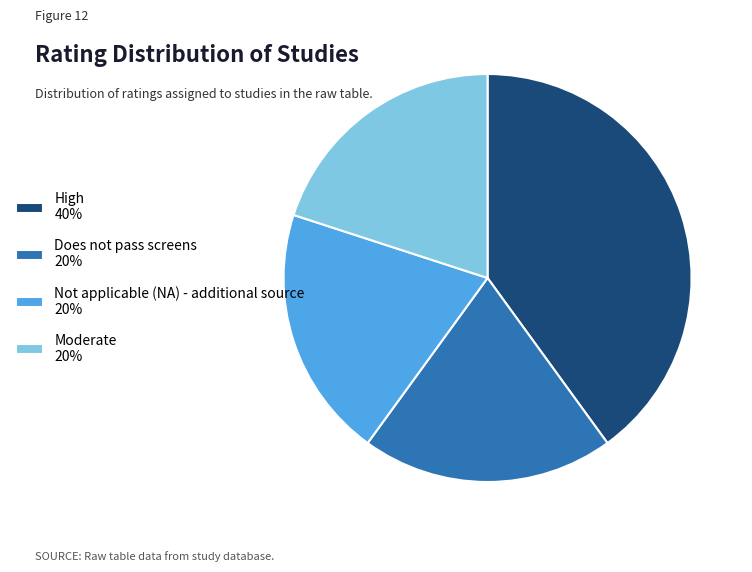

The Does not pass screens 20% slice represents 20% of the pie. True or false?

True